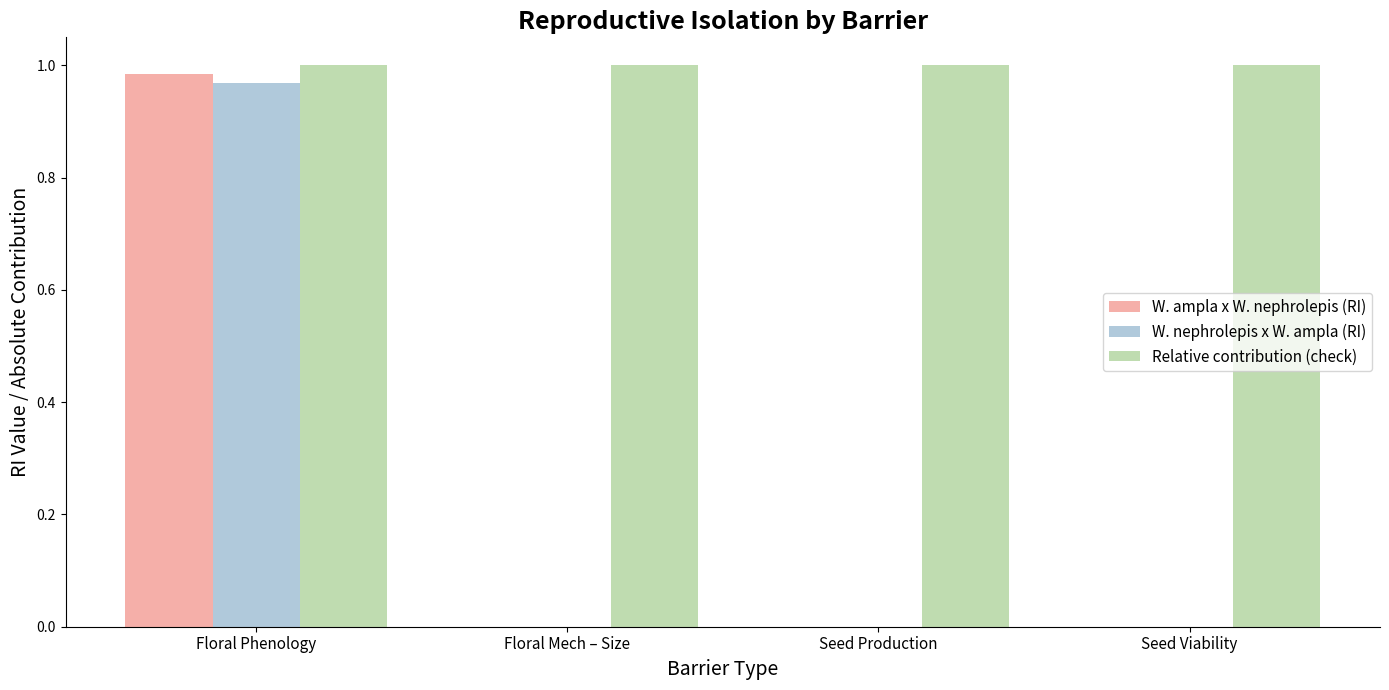

Count the number of data series in this chart.

3